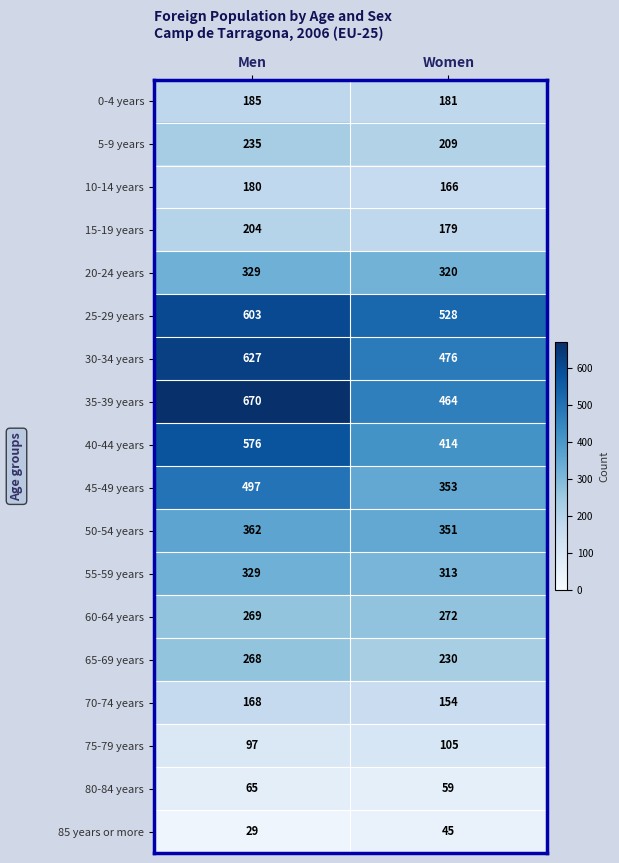

What is the difference between the maximum and minimum values in the 50-54 years series?

11